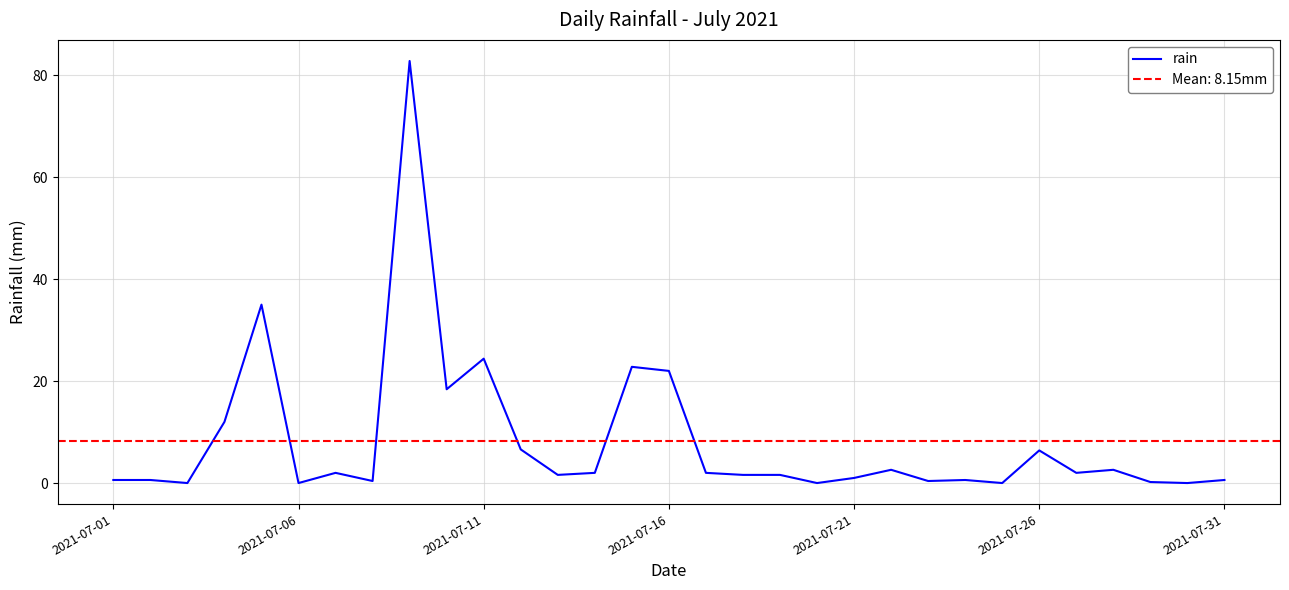

What is the highest value of the rain series?

82.8